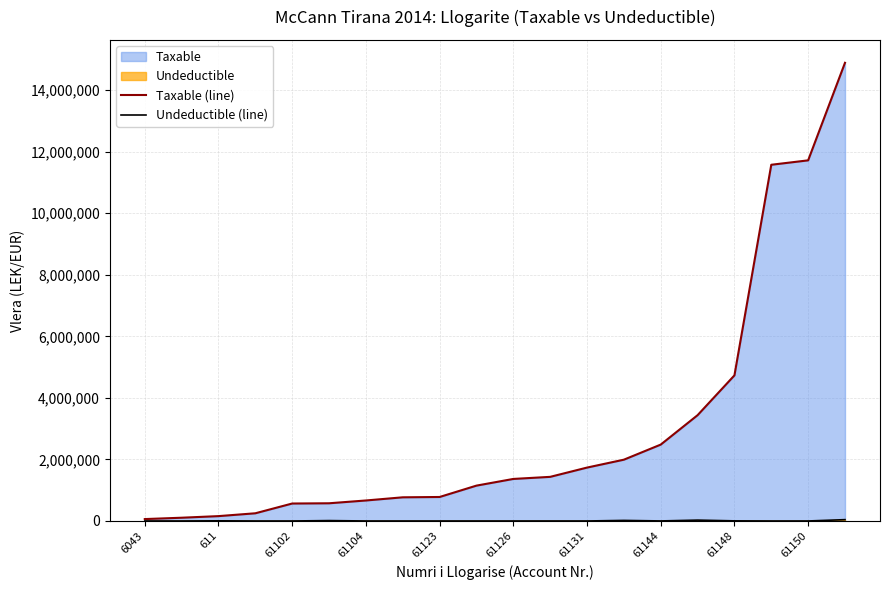

True or false: Undeductible (line) and Taxable (line) intersect in this chart.

False